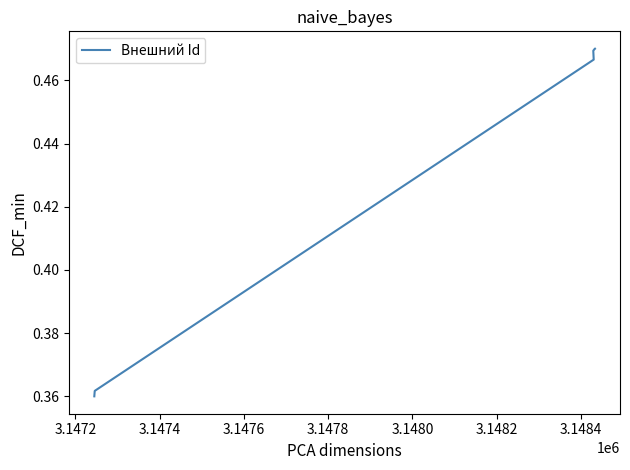

What is the difference between the second highest and second lowest values?

0.1